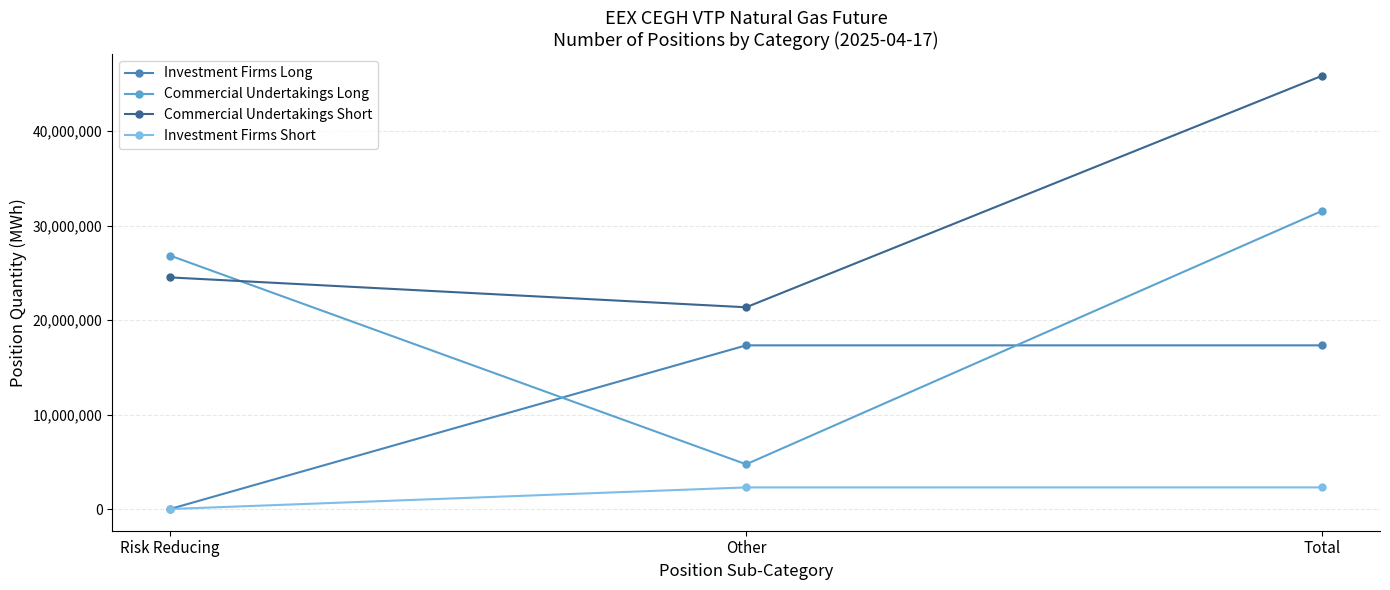

Rank the series by their average value, from highest to lowest.

Commercial Undertakings Short, Commercial Undertakings Long, Investment Firms Long, Investment Firms Short